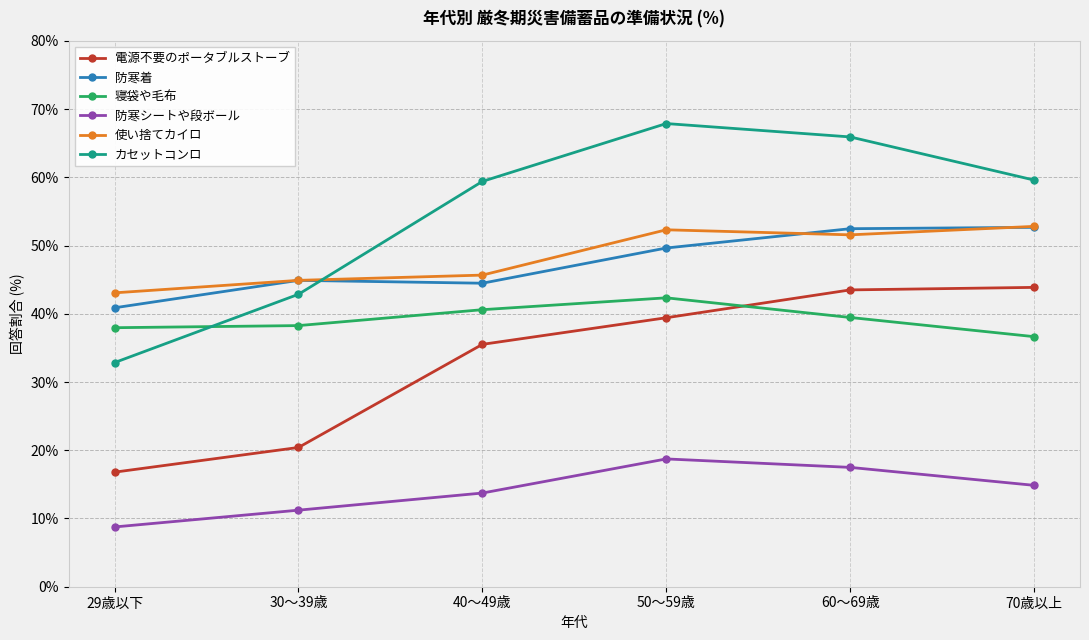

Is it true that 防寒着 equals 52.7 at 70歳以上?

True